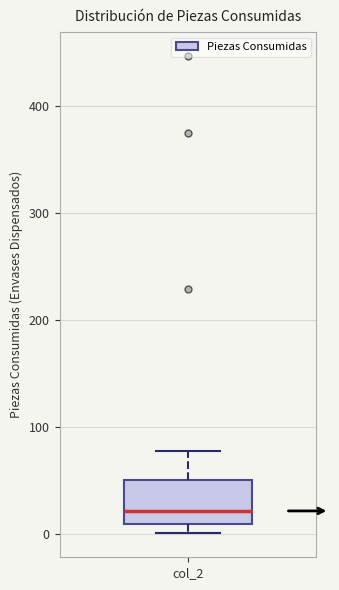

Transcribe this box plot: give where the median line is, the range the box spans, and where the two whiskers end, as read against the y-axis. The values are not printed on the chart, so give them approximately, as read against the axis.

median 20, box 10 to 50, whiskers 0 to 80